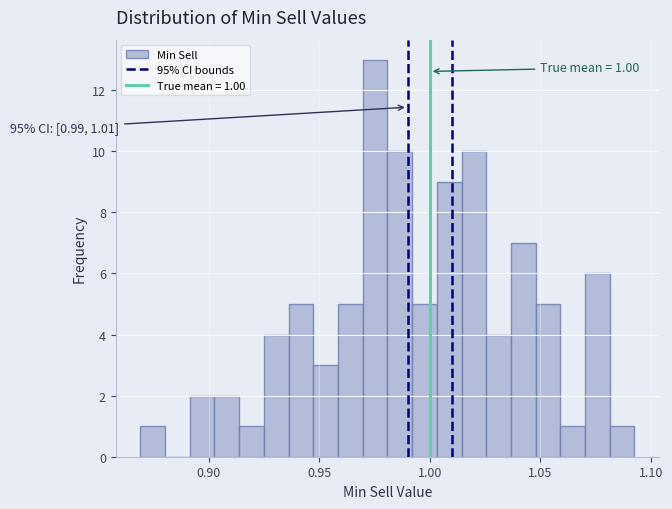

Around what value on the x-axis is the tallest bar? Give the approximate position of its centre, as read against the axis.

0.975